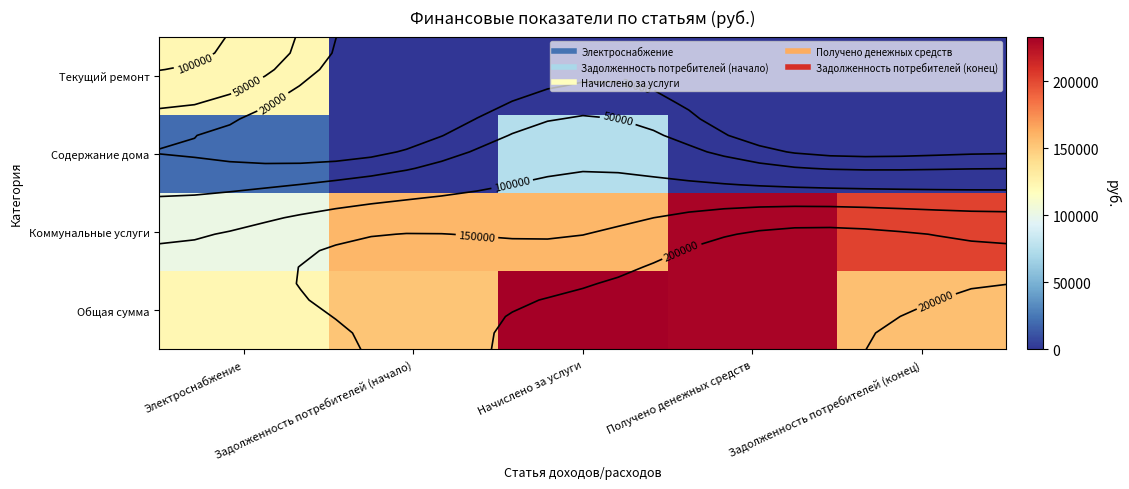

At which label does Коммунальные услуги first exceed 159278?

Задолженность потребителей (начало)